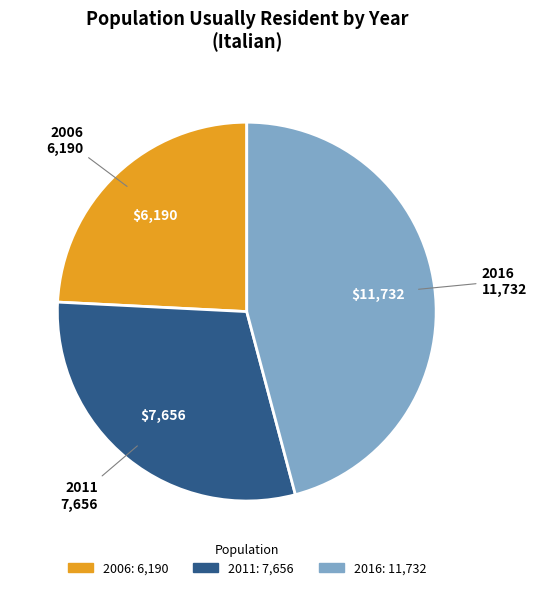

Is it true that 2016 is 46% of the pie?

True